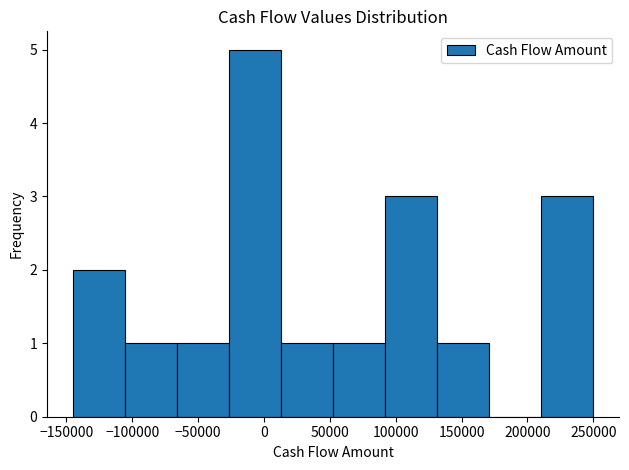

Reading left to right, list every bar in this chart as the range it spans on the x-axis followed by its height. Neither the bar edges nor the heights are printed on the chart, so give them approximately, as read against the axes.

-145000 to -105000: 2
-105000 to -65000: 1
-65000 to -25000: 1
-25000 to 15000: 5
15000 to 55000: 1
55000 to 90000: 1
90000 to 130000: 3
130000 to 170000: 1
170000 to 210000: 0
210000 to 250000: 3